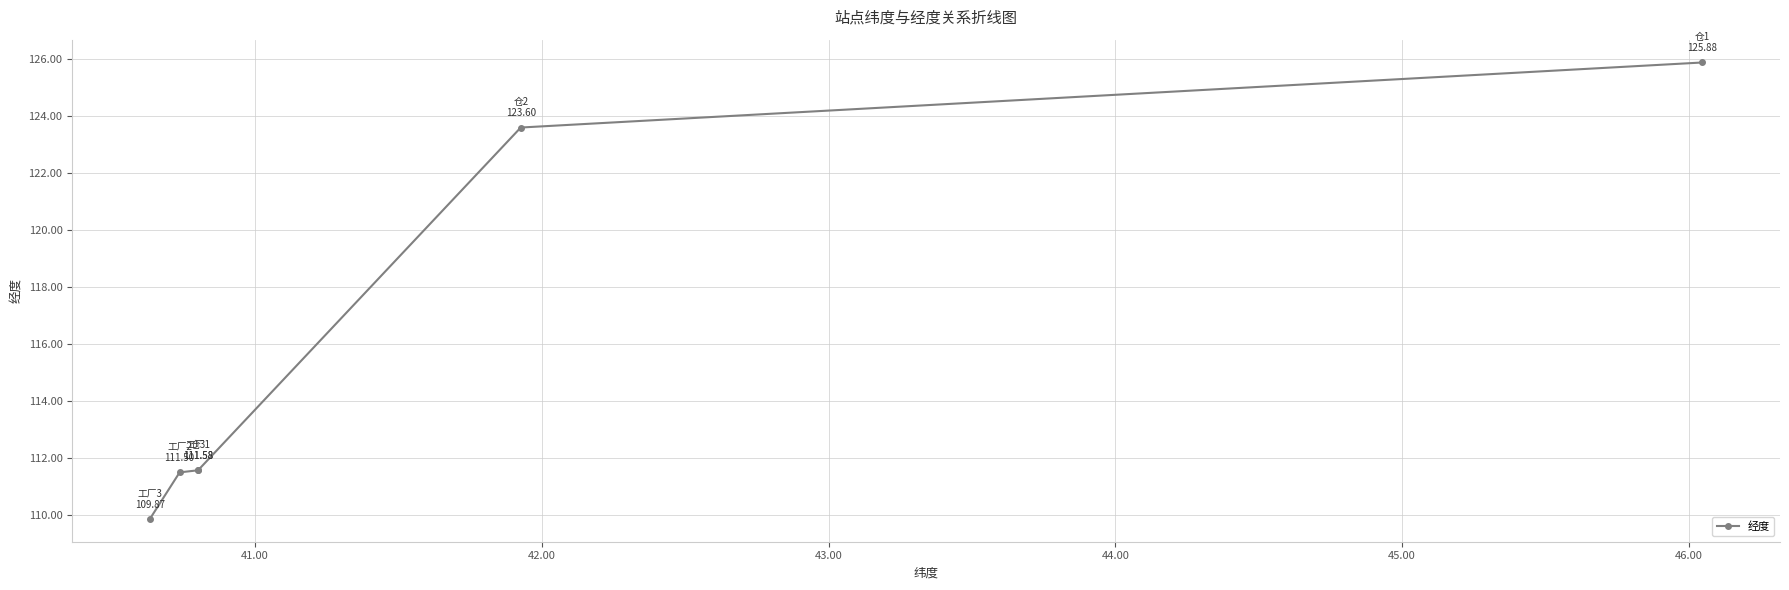

How many data points are less than 111?

1